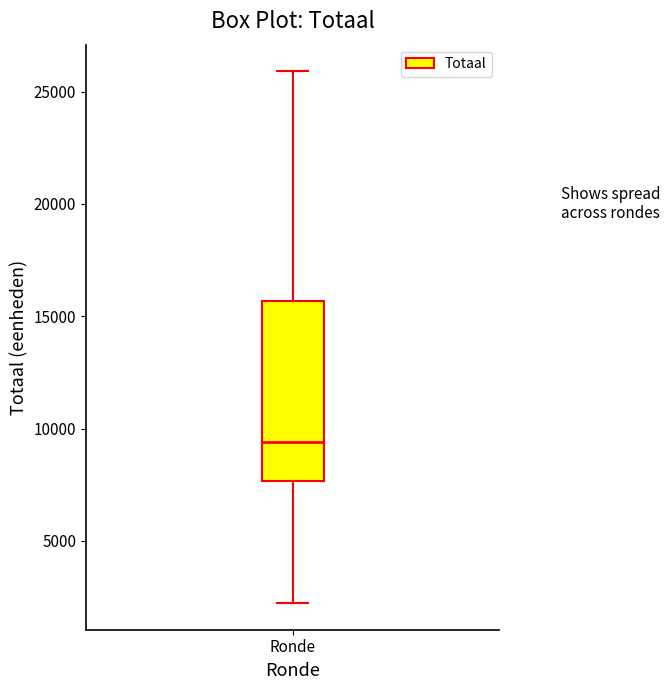

Read this box plot against the y-axis: the position of the median line, the range covered by the box, and the ends of both whiskers. The values are not printed on the chart, so give them approximately, as read against the axis.

median 9500, box 7500 to 15500, whiskers 2000 to 26000